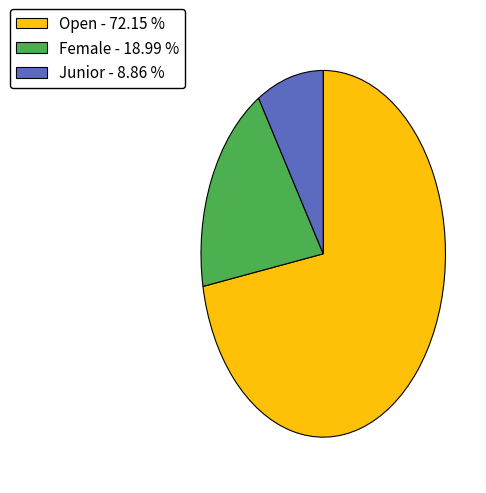

Which category has the smallest portion of the pie?

Junior